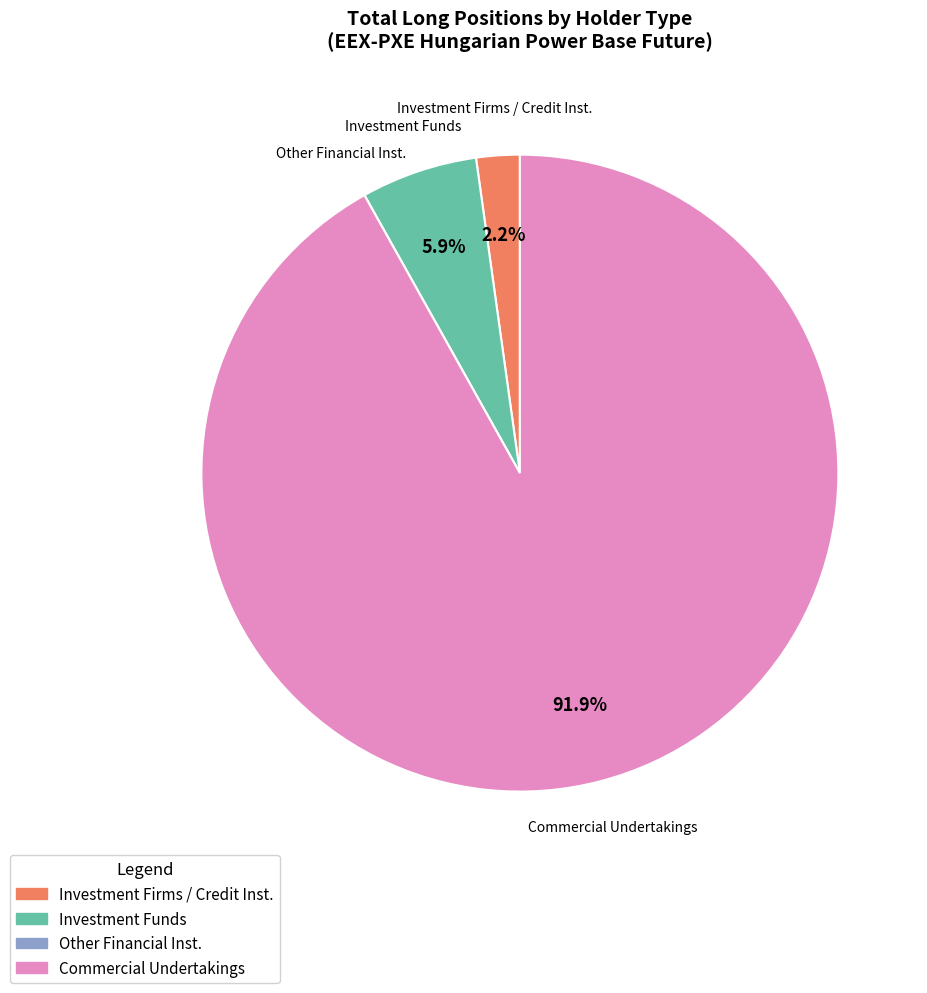

Between Investment Firms / Credit Inst. and Commercial Undertakings, which is larger?

Commercial Undertakings